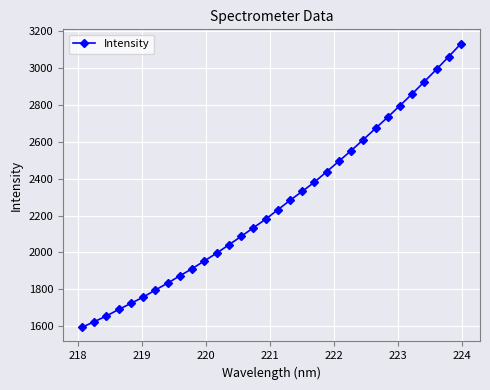

Does the chart display data point markers on the line(s)?

Yes